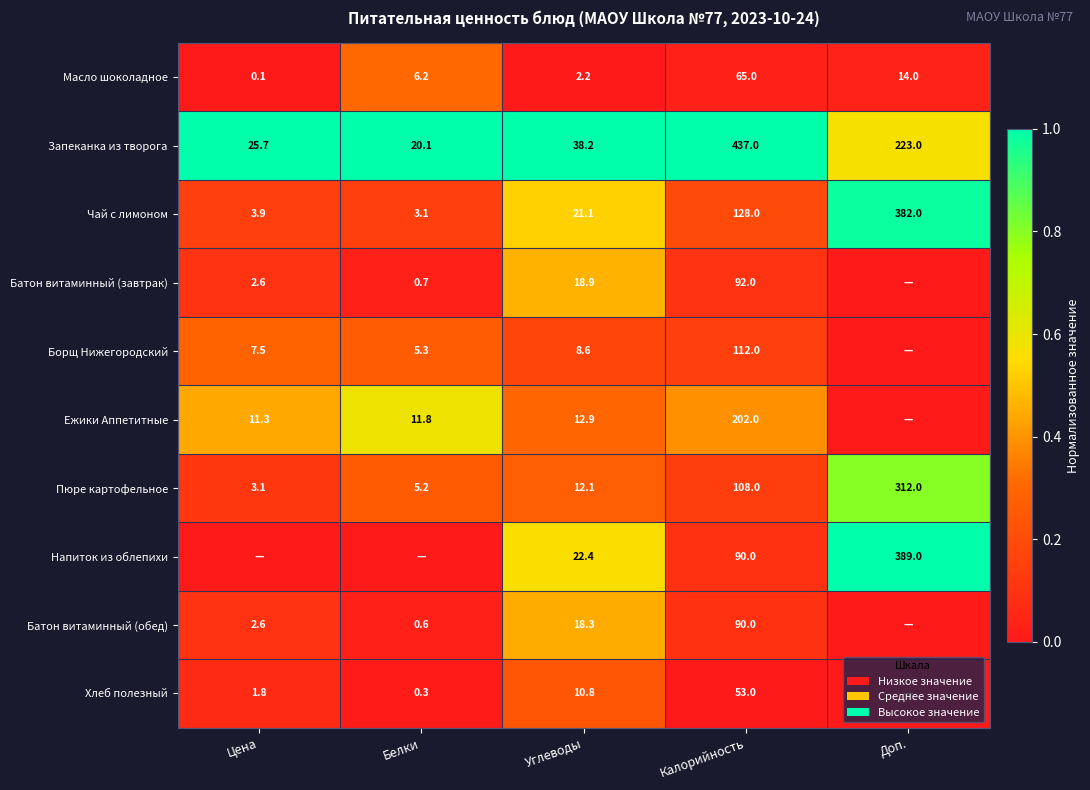

What is the sum of the Борщ Нижегородский values at Углеводы and Калорийность?

120.6